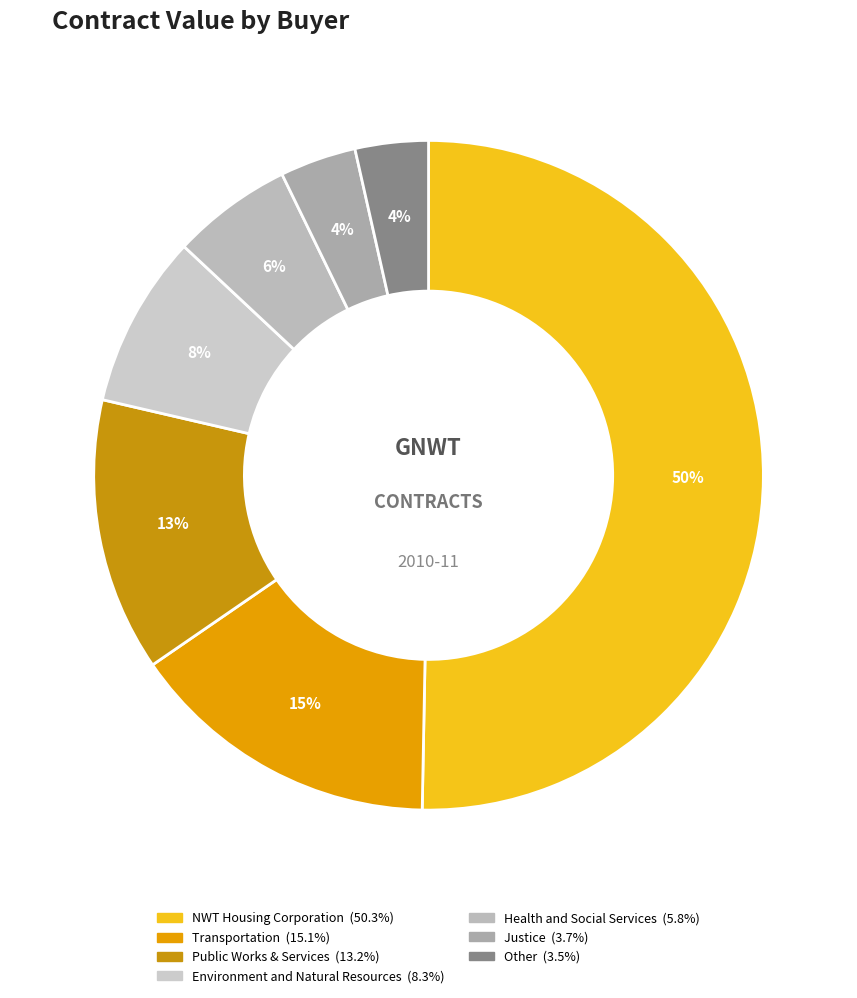

What is the change in value from Transportation to Health and Social Services?

-704000.0